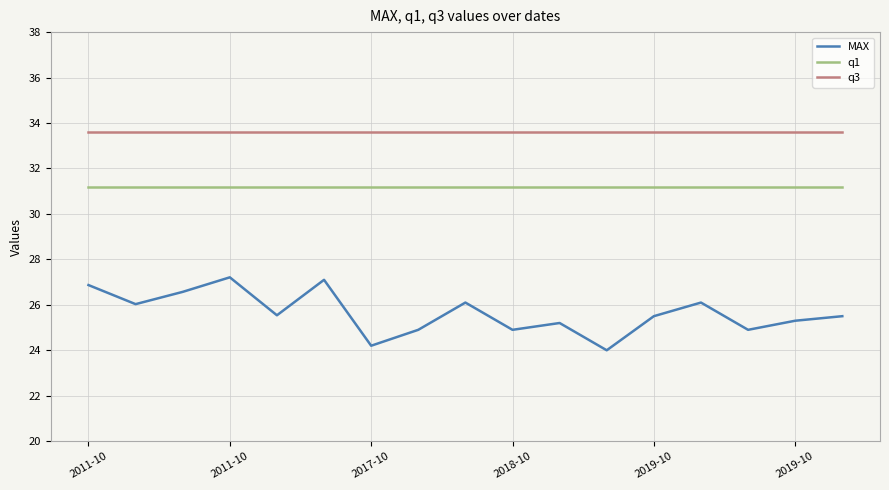

What is the difference between the maximum and minimum values in the MAX series?

3.2